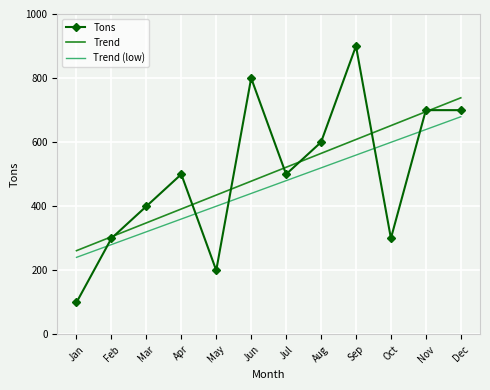

True or false: Trend and Trend (low) cross at least once.

False